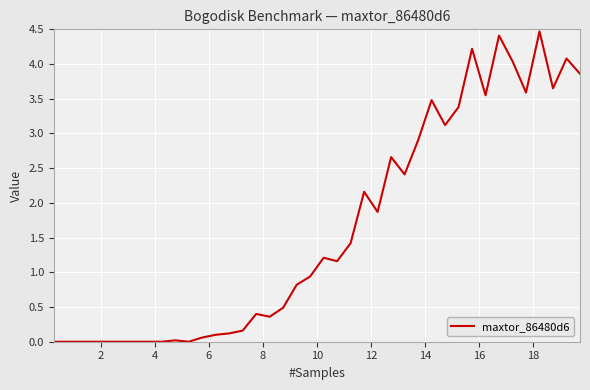

What is the greatest value displayed?

4.5